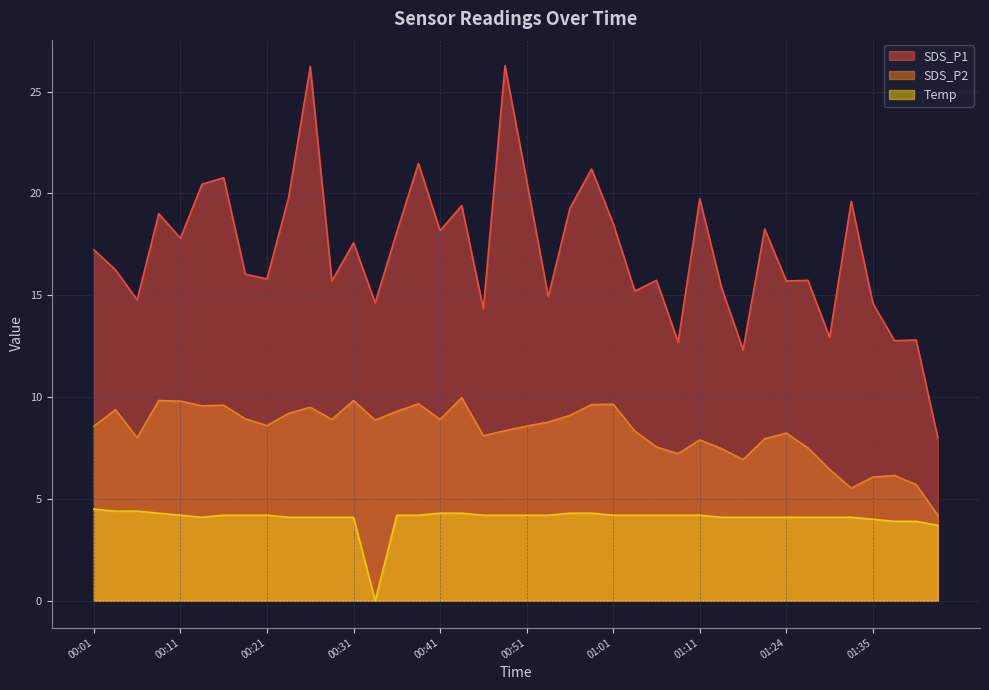

Between 01:11 and 01:16, which is larger?

01:11